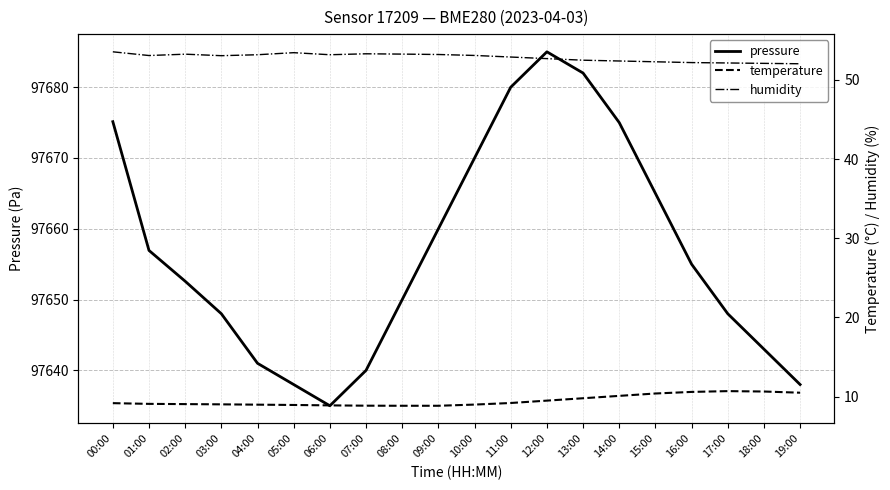

Rank the series at 11:00 from highest to lowest value.

pressure, humidity, temperature